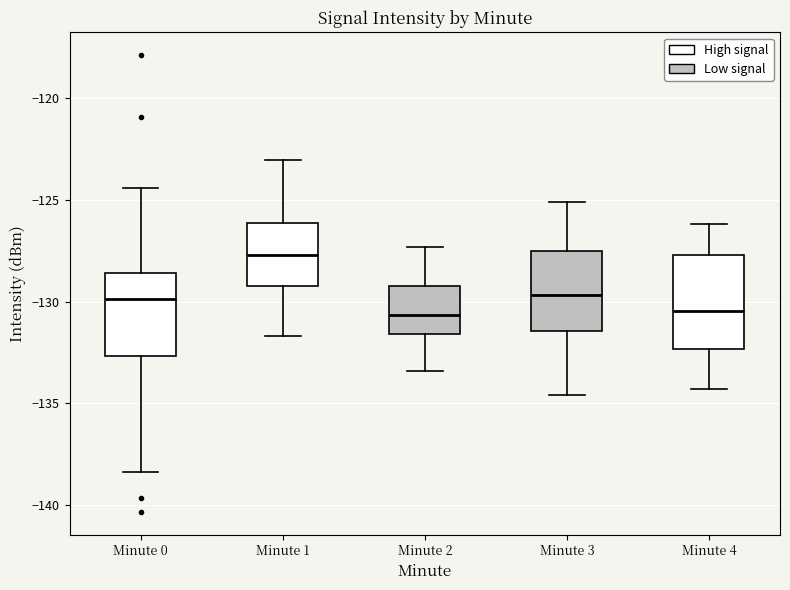

Reading left to right, transcribe this box plot: for each box, give where its median line is, the range the box spans, and where its two whiskers end, as read against the y-axis. The values are not printed on the chart, so give them approximately, as read against the axis.

Minute 0: median -130.0, box -132.5 to -128.5, whiskers -138.5 to -124.5
Minute 1: median -127.5, box -129.0 to -126.0, whiskers -131.5 to -123.0
Minute 2: median -130.5, box -131.5 to -129.0, whiskers -133.5 to -127.5
Minute 3: median -129.5, box -131.5 to -127.5, whiskers -134.5 to -125.0
Minute 4: median -130.5, box -132.5 to -127.5, whiskers -134.5 to -126.0